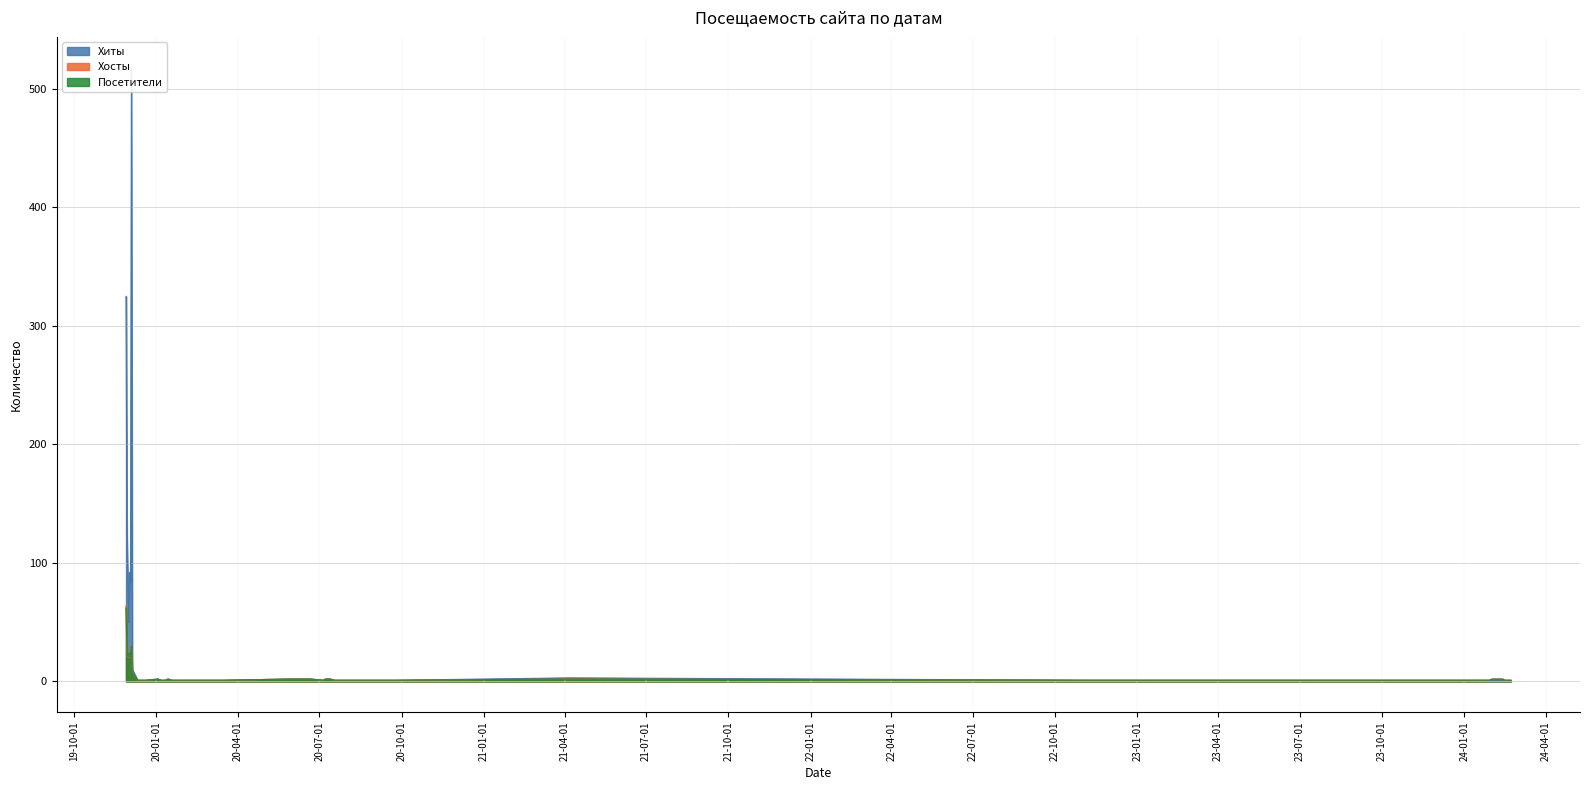

Which series changed the most between 4 and 25?

Хиты